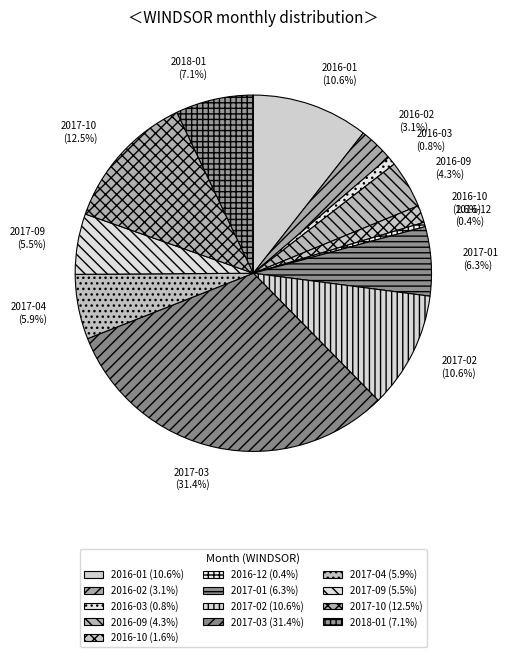

True or false: 2016-02 accounts for 3% of the total.

True